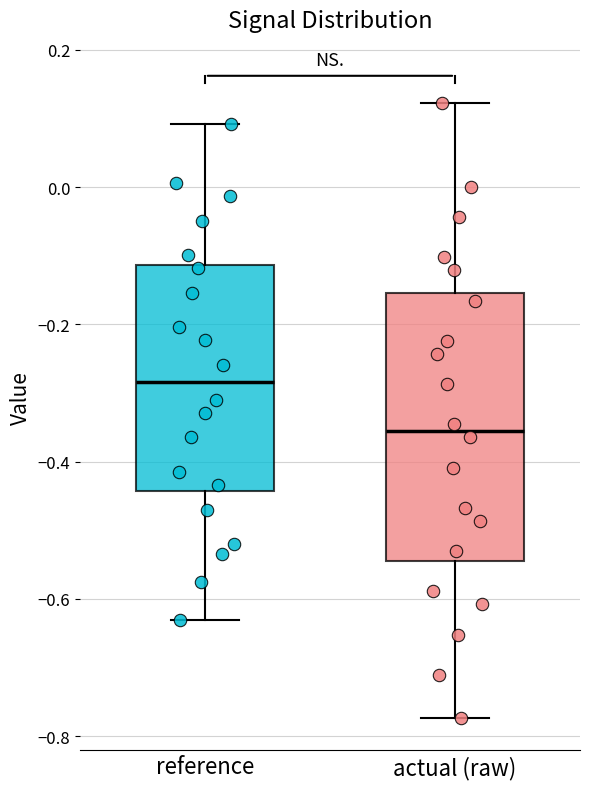

Reading left to right, transcribe this box plot: for each box, give where its median line is, the range the box spans, and where its two whiskers end, as read against the y-axis. The values are not printed on the chart, so give them approximately, as read against the axis.

reference: median -0.28, box -0.44 to -0.12, whiskers -0.64 to 0.10
actual (raw): median -0.36, box -0.54 to -0.16, whiskers -0.78 to 0.12